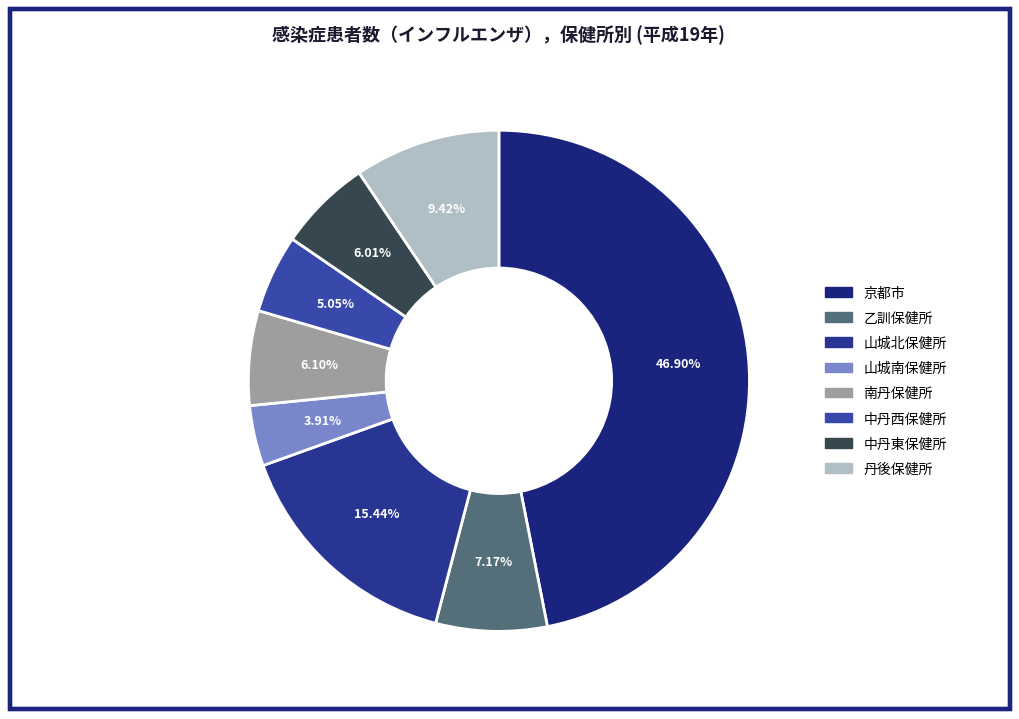

Count the number of slices in the pie.

8